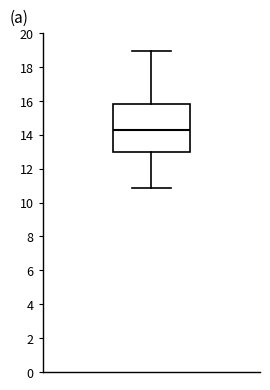

Where does the lower whisker of the box end on the y-axis? The values are not printed on the chart, so give them approximately, as read against the axis.

10.8